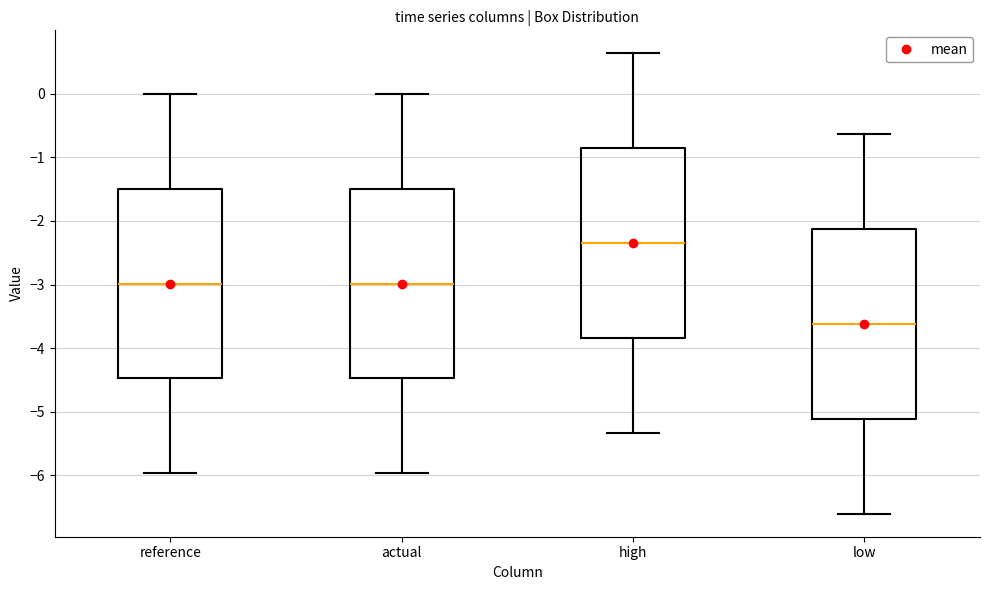

Where does the lower whisker of the box for high end on the y-axis? The values are not printed on the chart, so give them approximately, as read against the axis.

-5.3